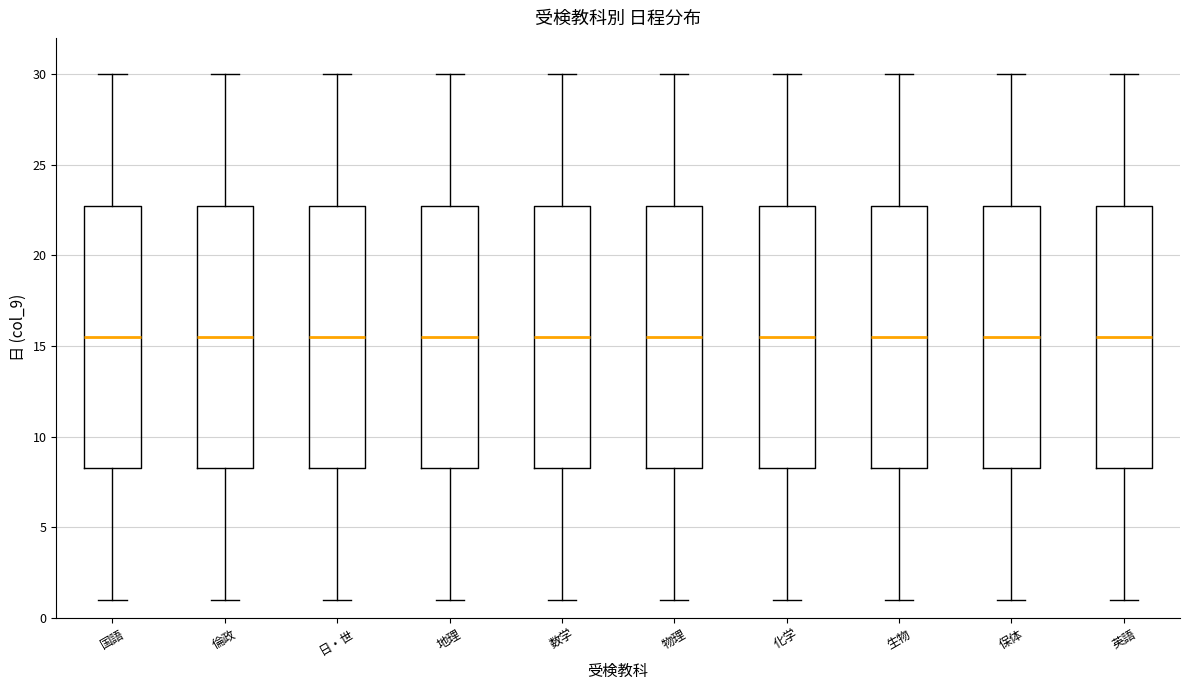

Reading left to right, read every box against the y-axis: the position of its median line, the range the box covers, and the ends of its whiskers. The values are not printed on the chart, so give them approximately, as read against the axis.

国語: median 15.5, box 8.5 to 23.0, whiskers 1.0 to 30.0
倫政: median 15.5, box 8.5 to 23.0, whiskers 1.0 to 30.0
日・世: median 15.5, box 8.5 to 23.0, whiskers 1.0 to 30.0
地理: median 15.5, box 8.5 to 23.0, whiskers 1.0 to 30.0
数学: median 15.5, box 8.5 to 23.0, whiskers 1.0 to 30.0
物理: median 15.5, box 8.5 to 23.0, whiskers 1.0 to 30.0
化学: median 15.5, box 8.5 to 23.0, whiskers 1.0 to 30.0
生物: median 15.5, box 8.5 to 23.0, whiskers 1.0 to 30.0
保体: median 15.5, box 8.5 to 23.0, whiskers 1.0 to 30.0
英語: median 15.5, box 8.5 to 23.0, whiskers 1.0 to 30.0